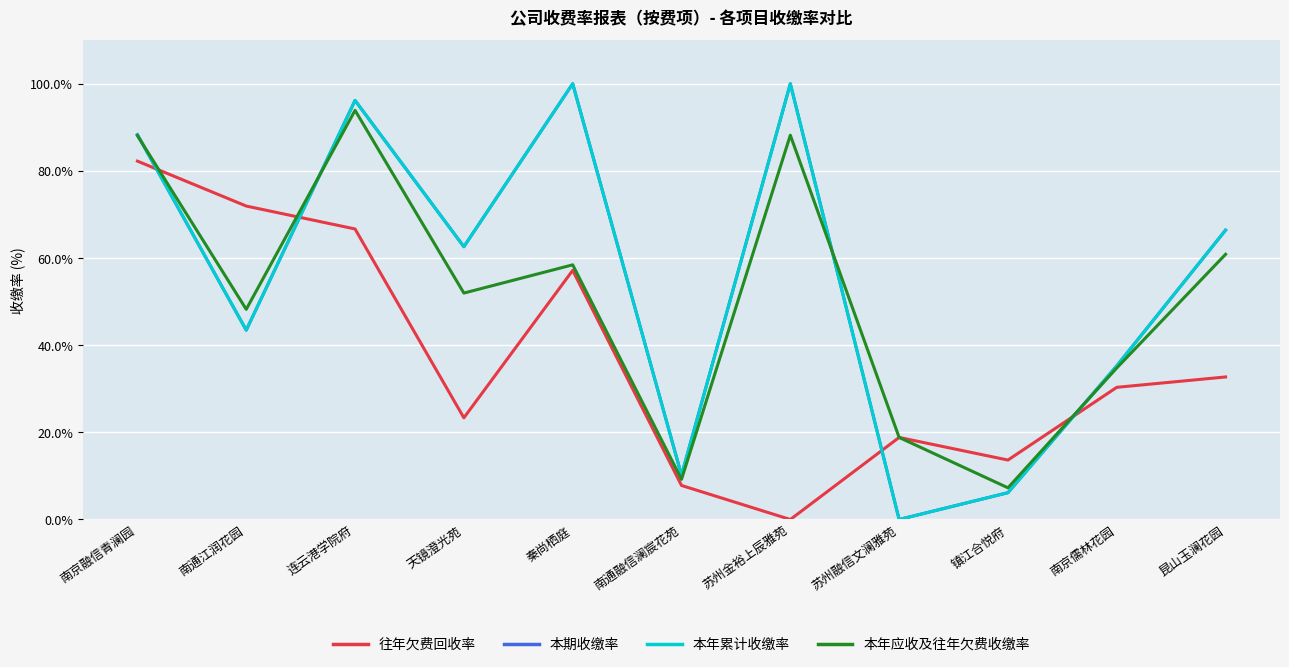

What is the difference between the maximum and minimum values in the 本期收缴率 series?

100.0